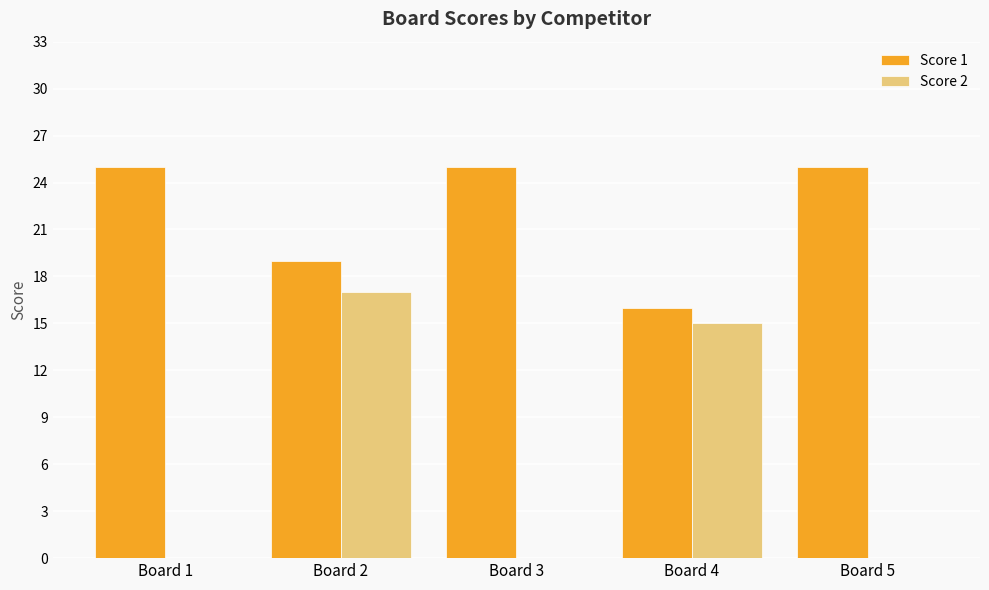

What is the spread (max minus min) of values at Board 1?

25